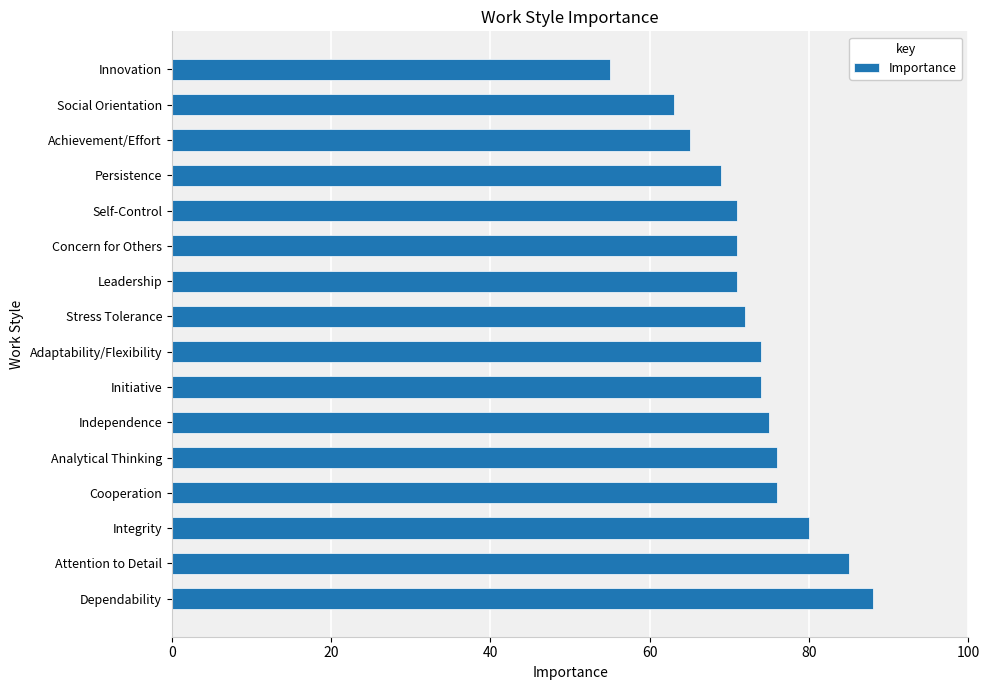

Count the number of categories in the chart.

16